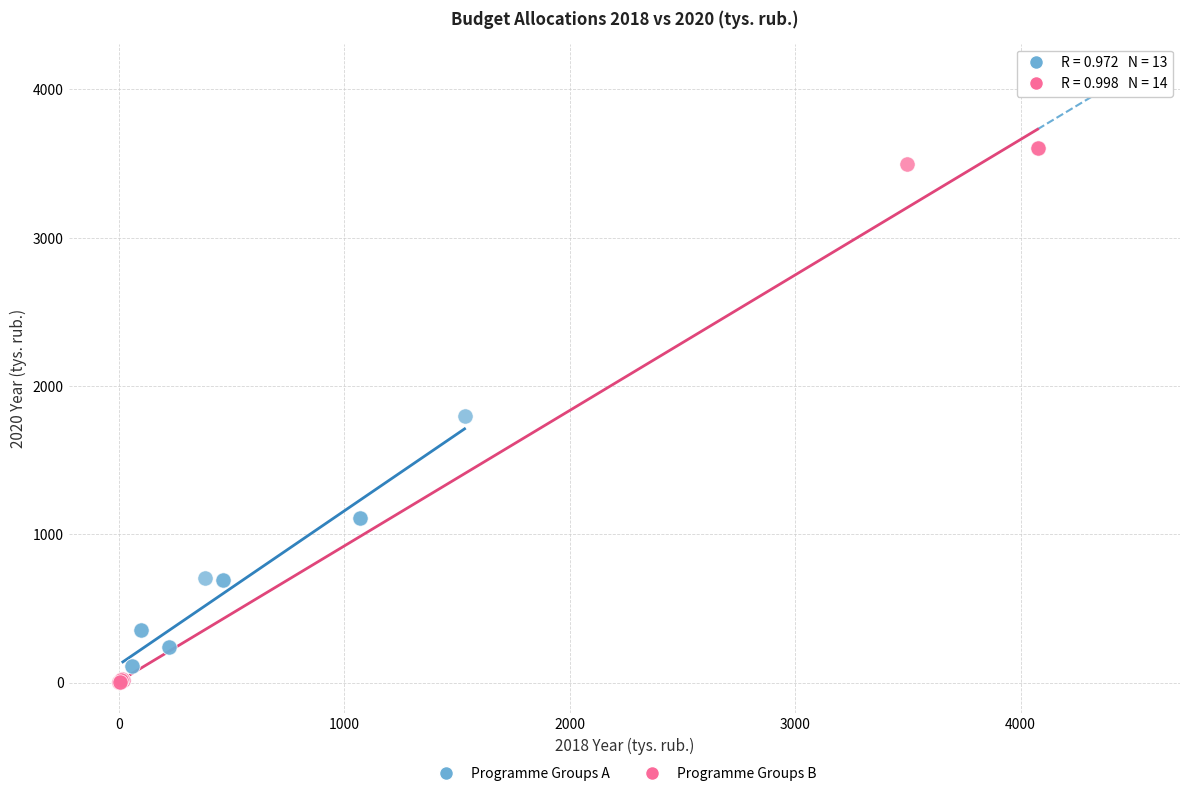

Which series has the largest Y range (max minus min)?

Programme Groups B